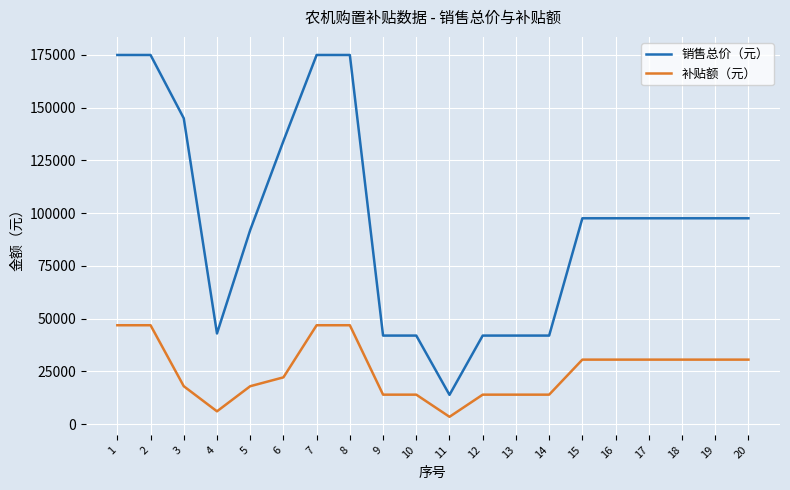

Is the value of 补贴额（元） at 7 greater than the value of 销售总价（元） at 4?

Yes